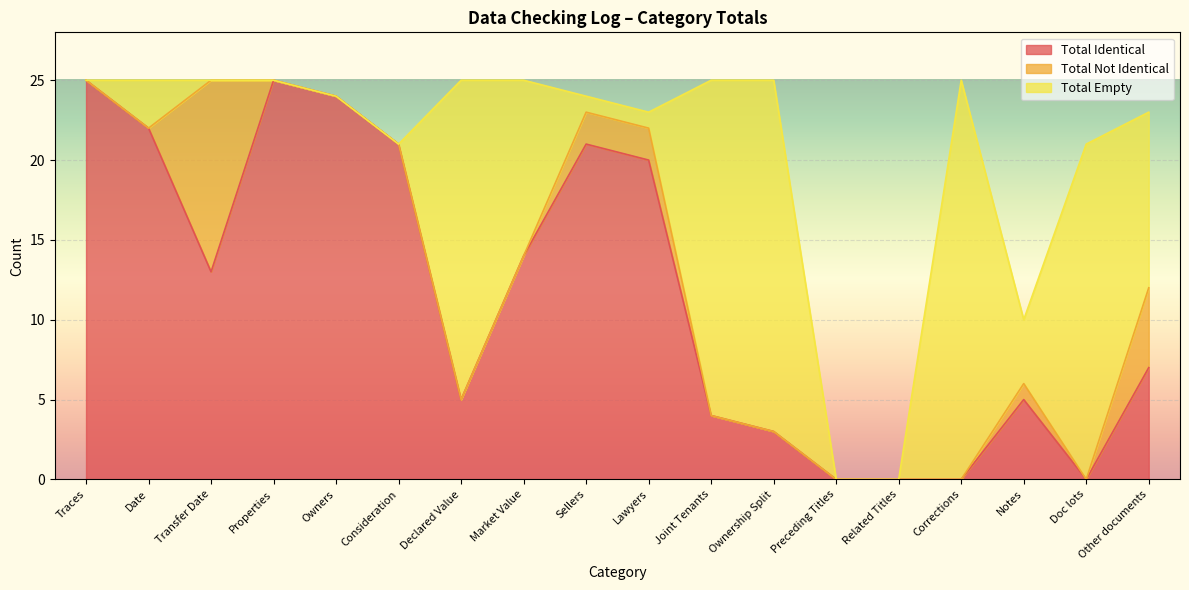

What is the maximum value for Total Identical?

25